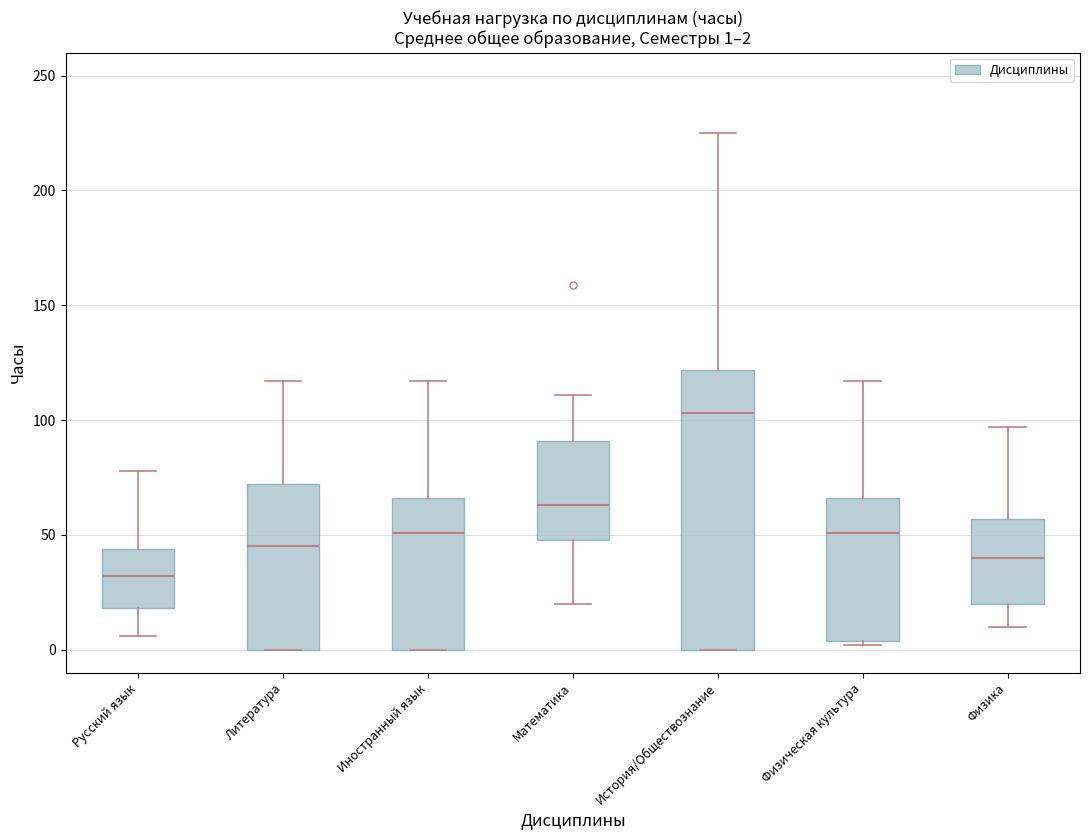

Comparing the boxes themselves (not the whiskers), which one is the tallest?

История/Обществознание